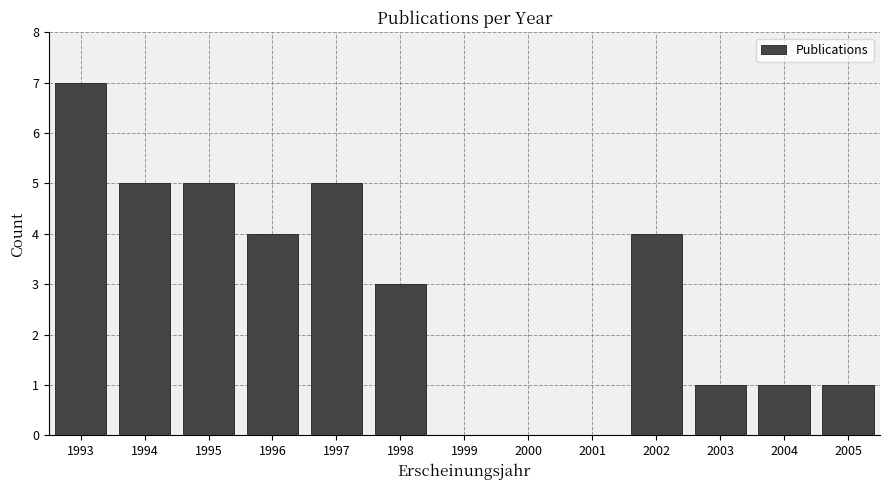

Reading right to left, what are all the values shown in this chart?

2005=1	2004=1	2003=1	2002=4	2001=0	2000=0	1999=0	1998=3	1997=5	1996=4	1995=5	1994=5	1993=7